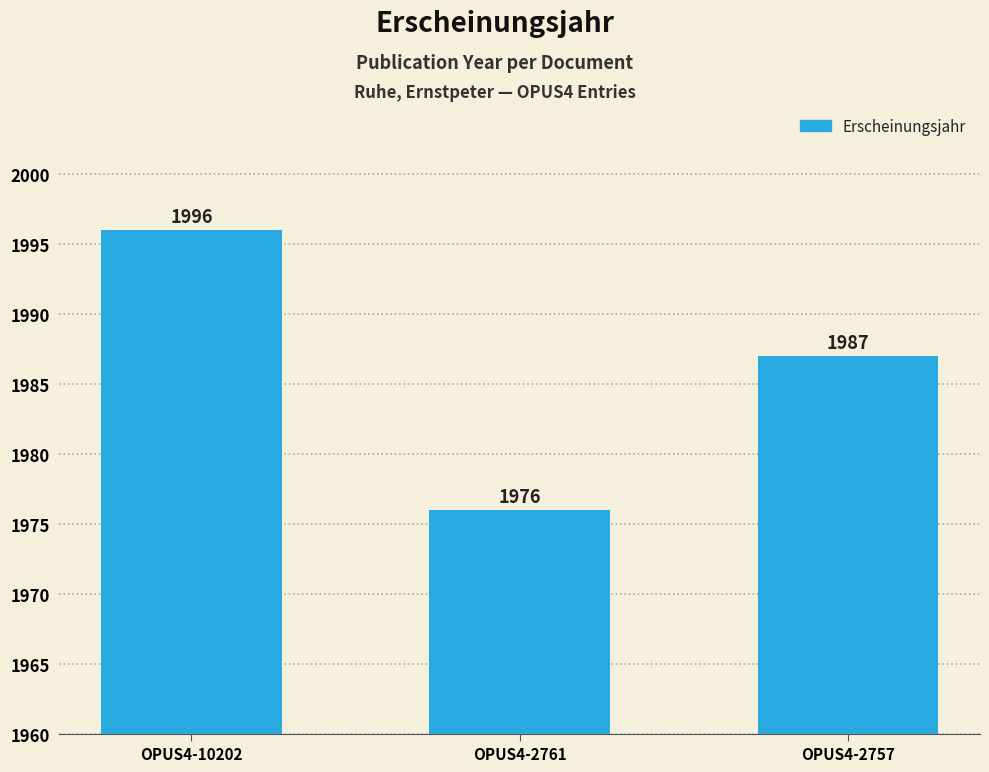

What is the greatest value displayed?

1996